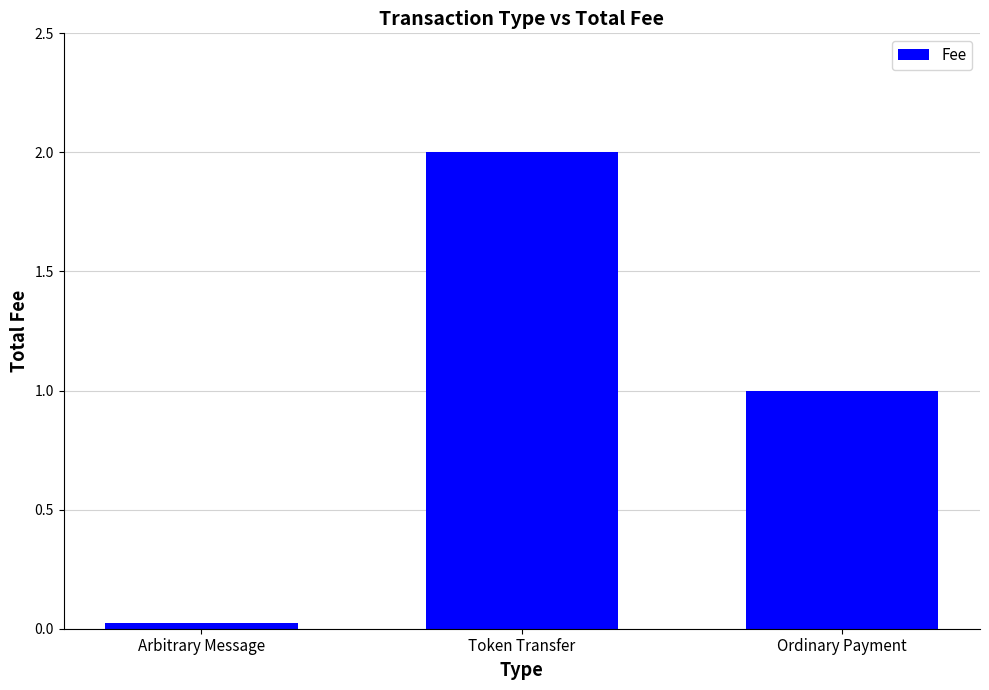

Rank the categories by value from lowest to highest.

Arbitrary Message, Ordinary Payment, Token Transfer